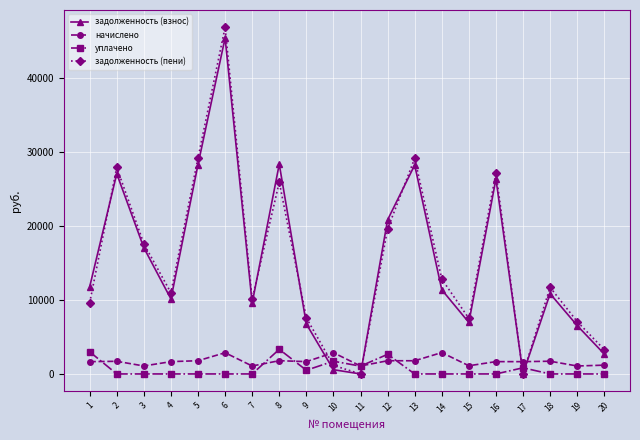

Where is the first local minimum for начислено?

3